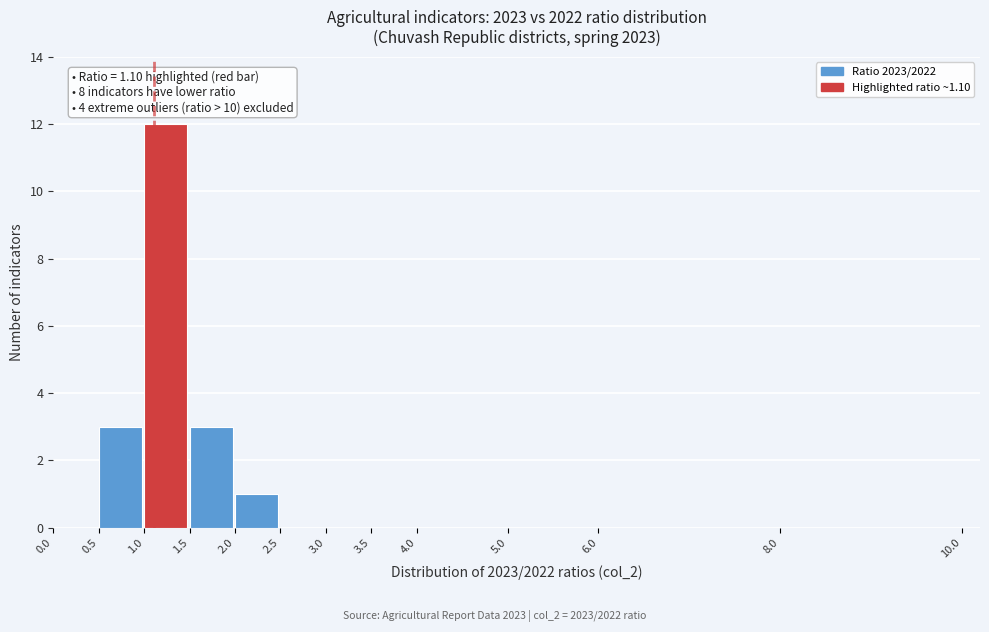

Over which range of the x-axis is the bar tallest?

1.0 to 1.5